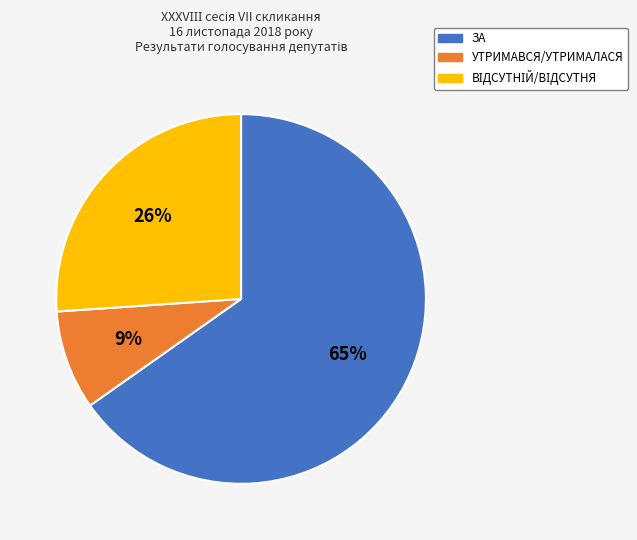

Which slice is the largest?

ЗА